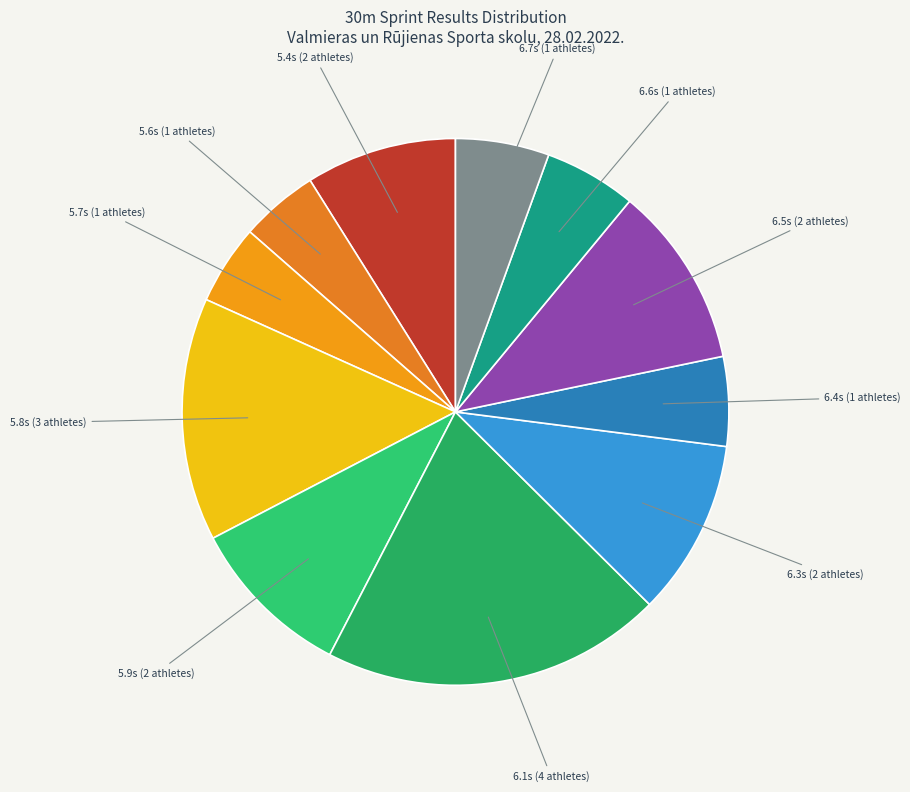

Is the sum of 5.7s (1 athletes) and 5.9s (2 athletes) greater than half?

No